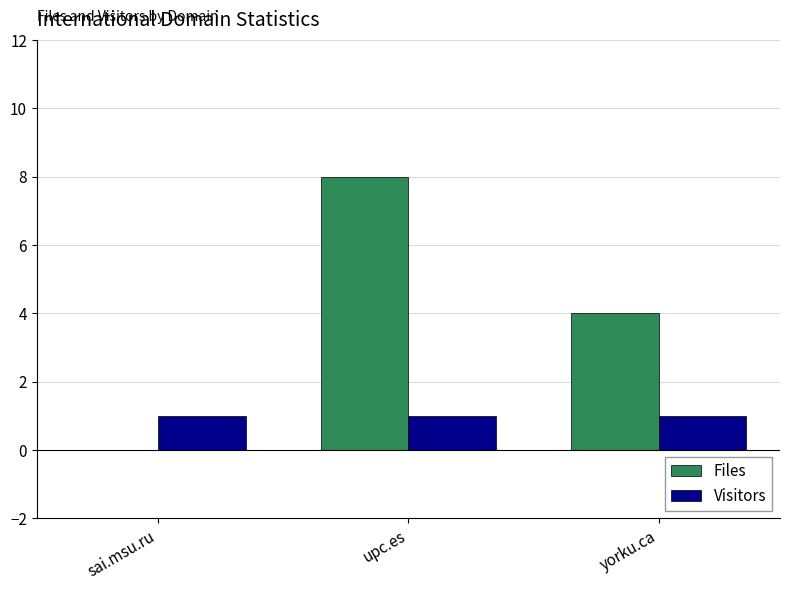

At which label does Files first exceed 4?

upc.es